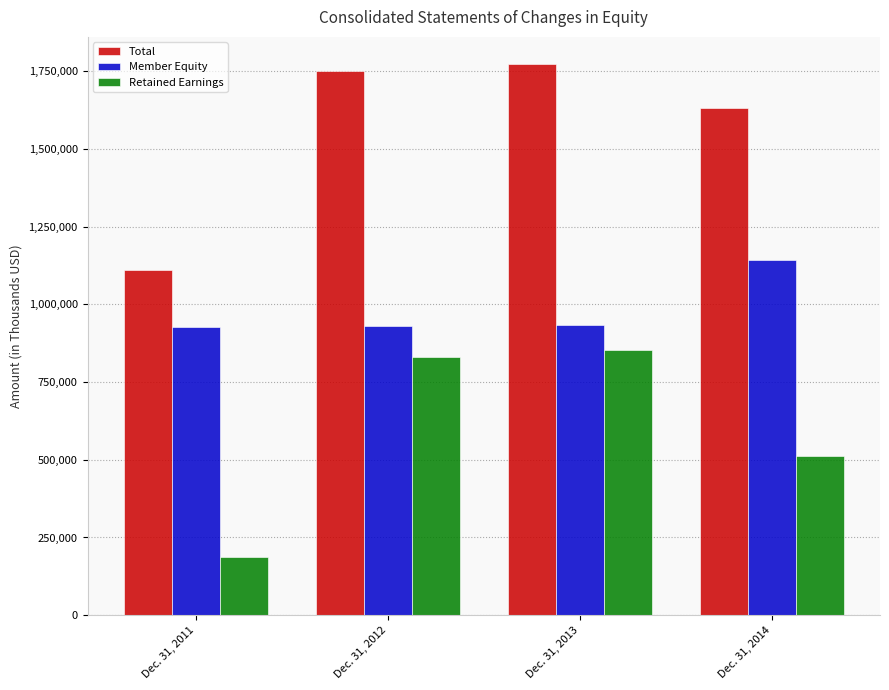

What is the total value across all series at Dec. 31, 2014?

3287908